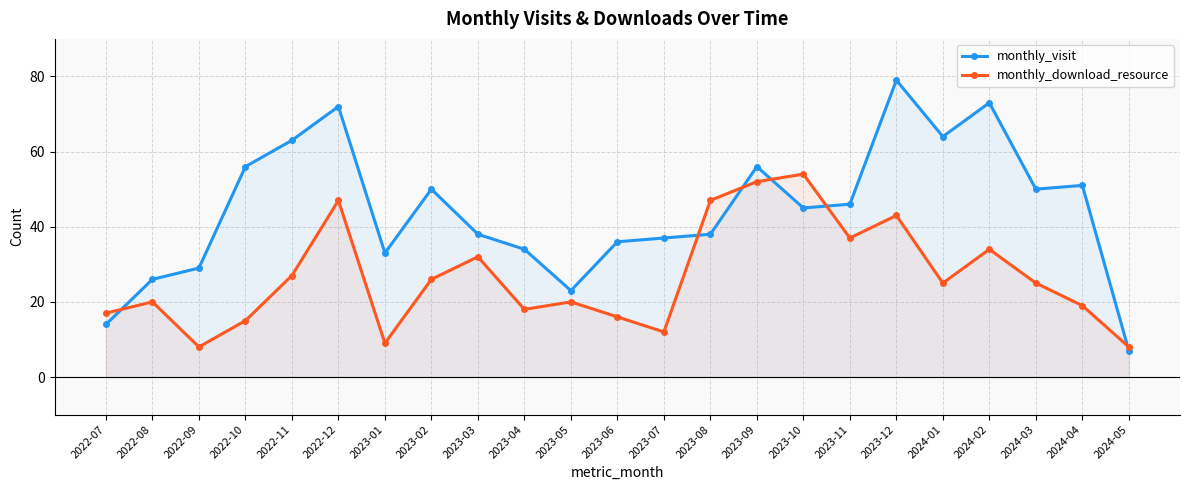

How many data points in monthly_download_resource are less than 25?

11